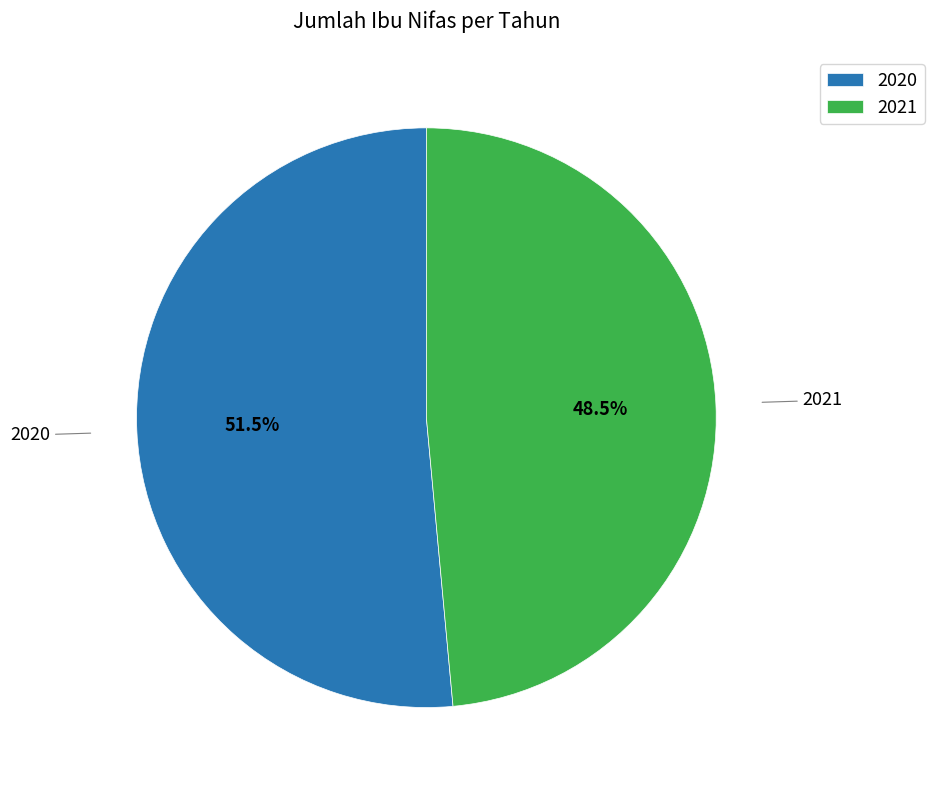

Rank the categories by value from highest to lowest.

2020, 2021